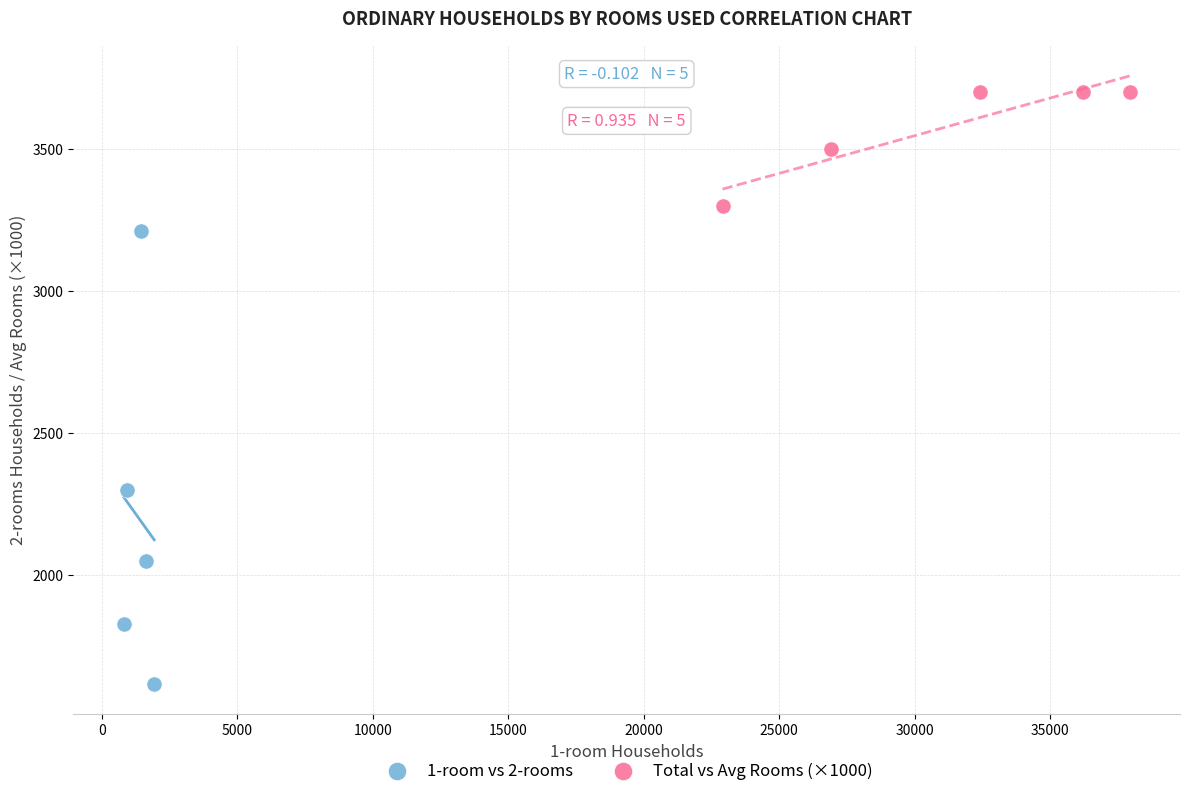

Which series contains the lowest Y value?

1-room vs 2-rooms